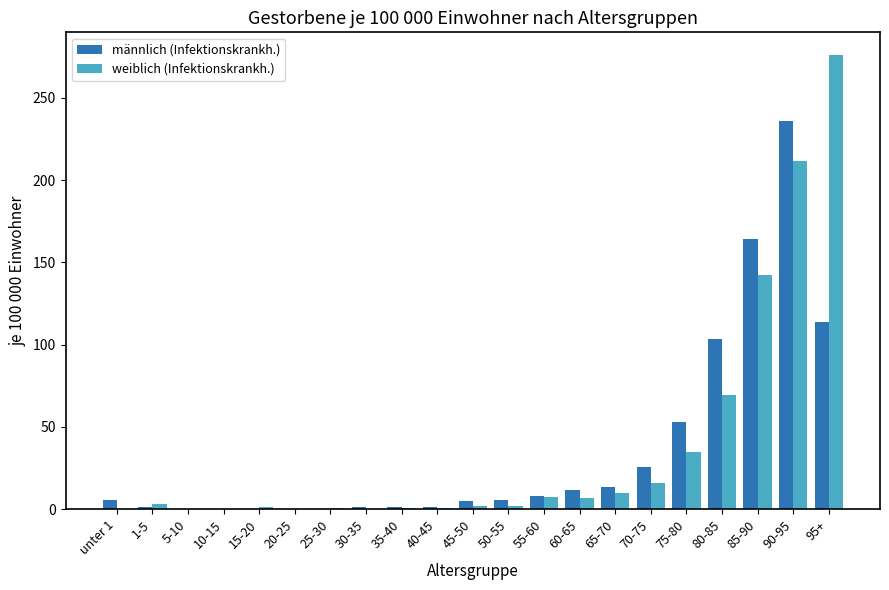

The weiblich (Infektionskrankh.) series shows 10.0 at 65-70. True or false?

True